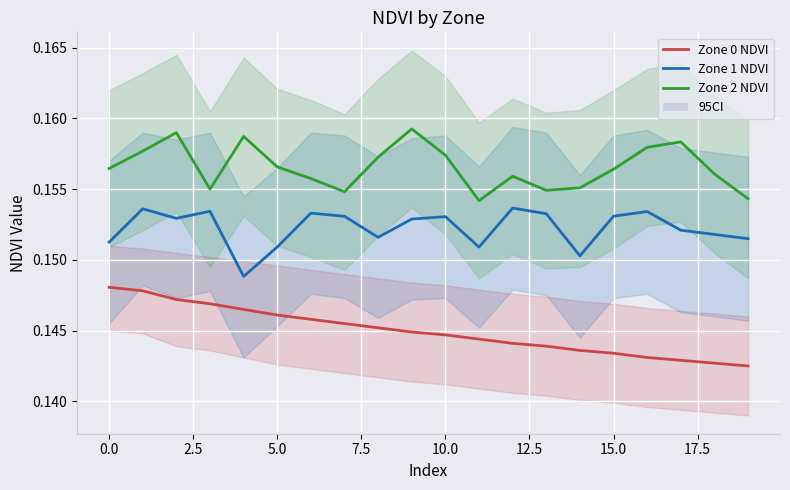

Count the number of categories in the chart.

20